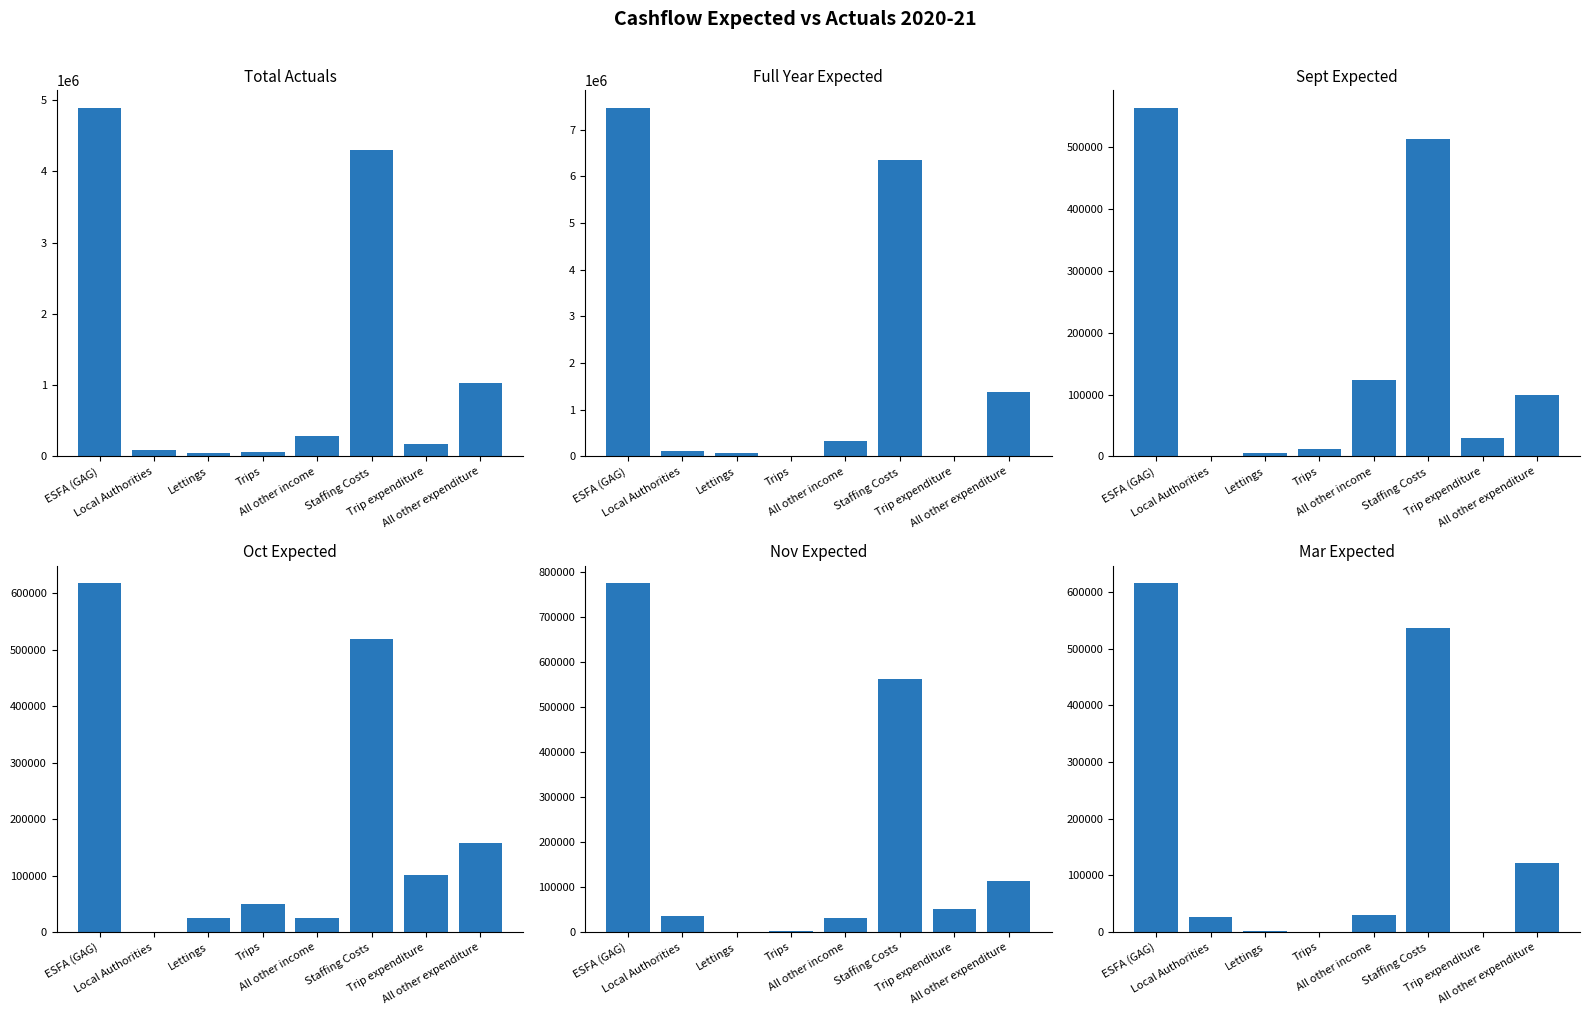

Which label corresponds to the smallest value in the chart?

Trips